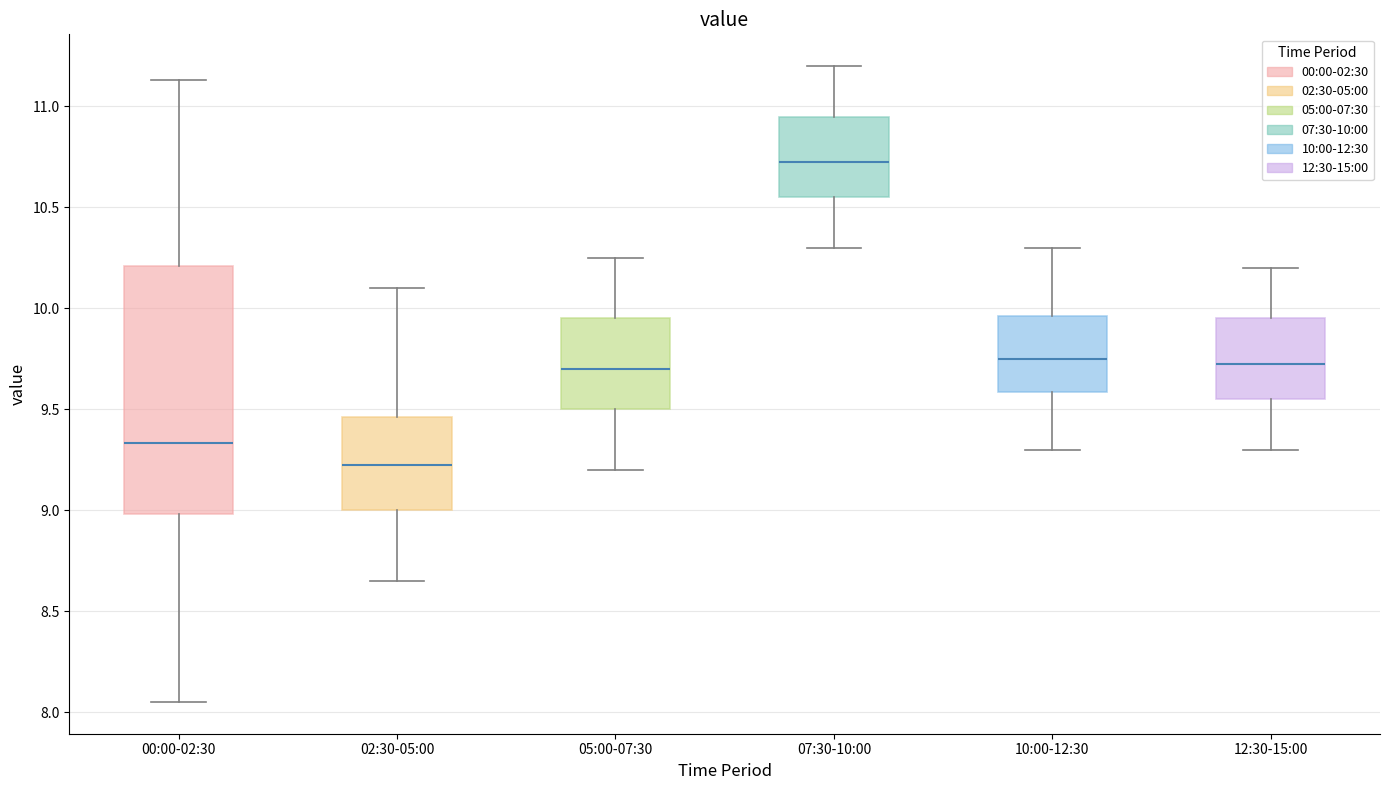

Reading left to right, transcribe this box plot: for each box, give where its median line is, the range the box spans, and where its two whiskers end, as read against the y-axis. The values are not printed on the chart, so give them approximately, as read against the axis.

00:00-02:30: median 9.35, box 9.00 to 10.20, whiskers 8.05 to 11.15
02:30-05:00: median 9.25, box 9.00 to 9.45, whiskers 8.65 to 10.10
05:00-07:30: median 9.70, box 9.50 to 9.95, whiskers 9.20 to 10.25
07:30-10:00: median 10.75, box 10.55 to 10.95, whiskers 10.30 to 11.20
10:00-12:30: median 9.75, box 9.60 to 9.95, whiskers 9.30 to 10.30
12:30-15:00: median 9.75, box 9.55 to 9.95, whiskers 9.30 to 10.20